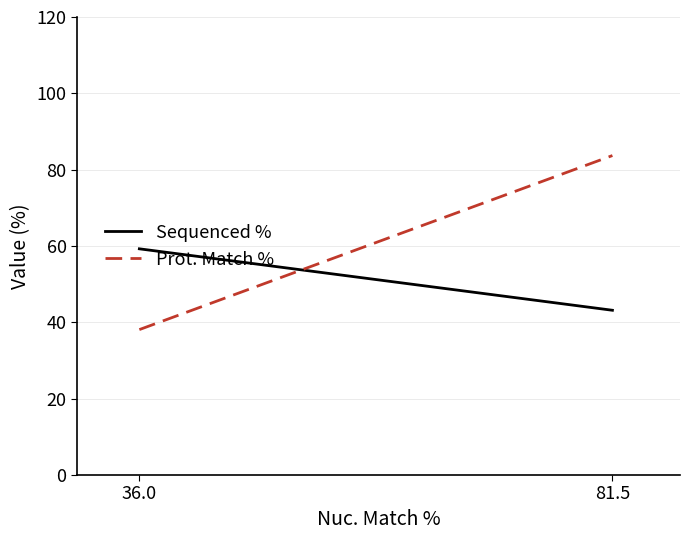

The Prot. Match % series shows 38.1 at 36.0. True or false?

True